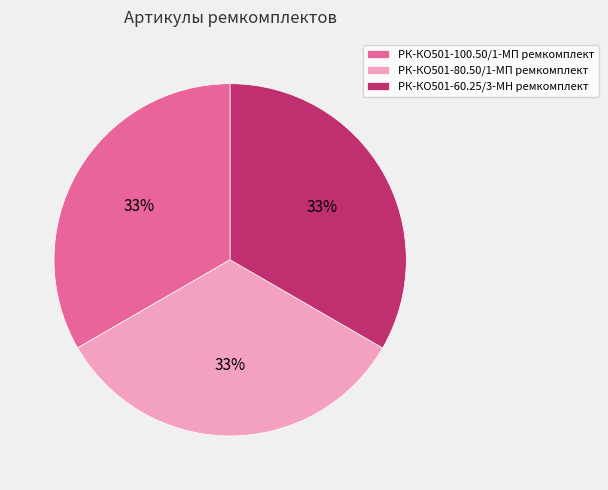

How many segments does this pie chart have?

3